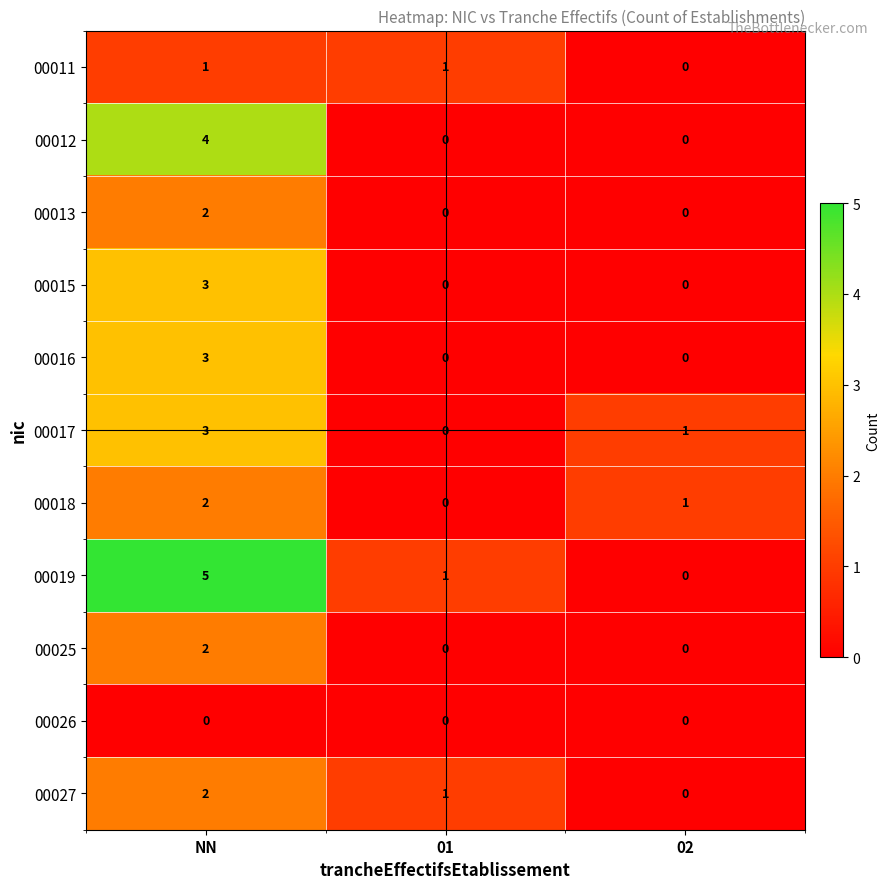

At which category is the sum across all series the highest?

NN